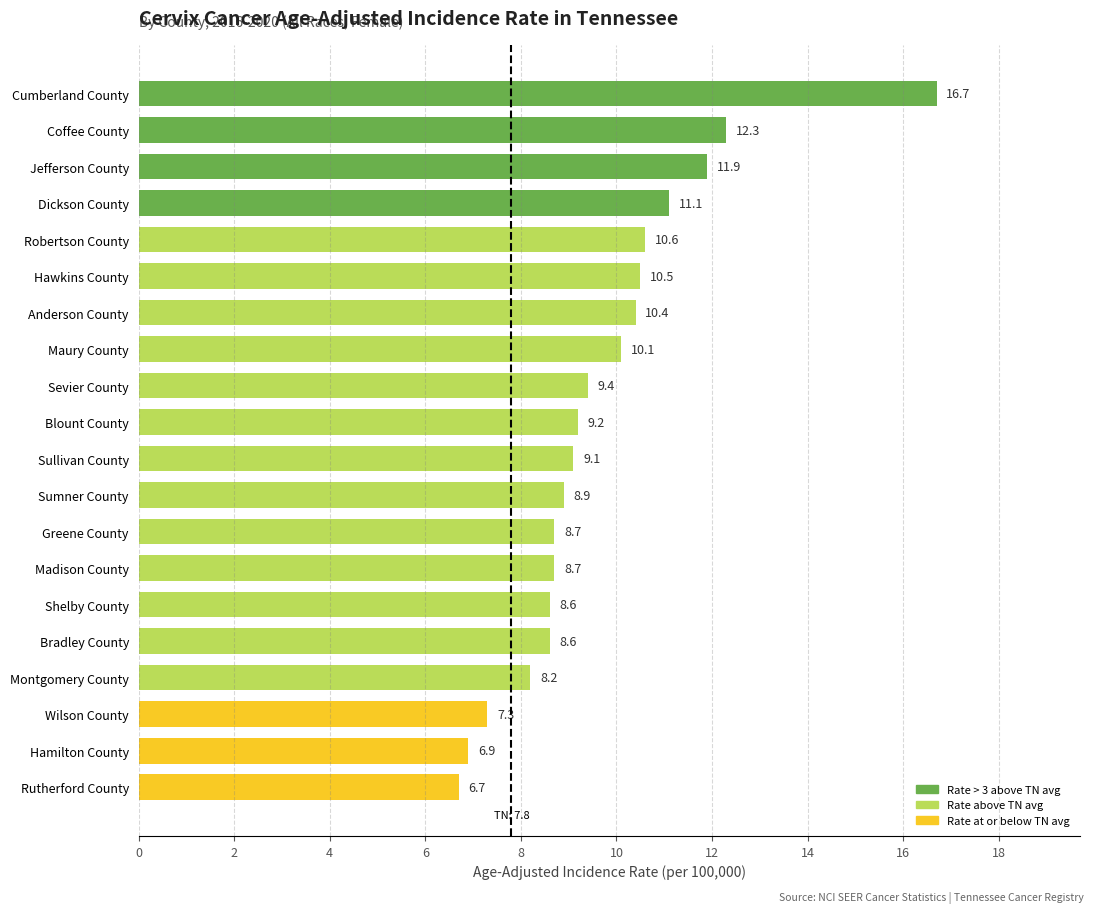

What is the label of the 14th bar from the top?

Madison County